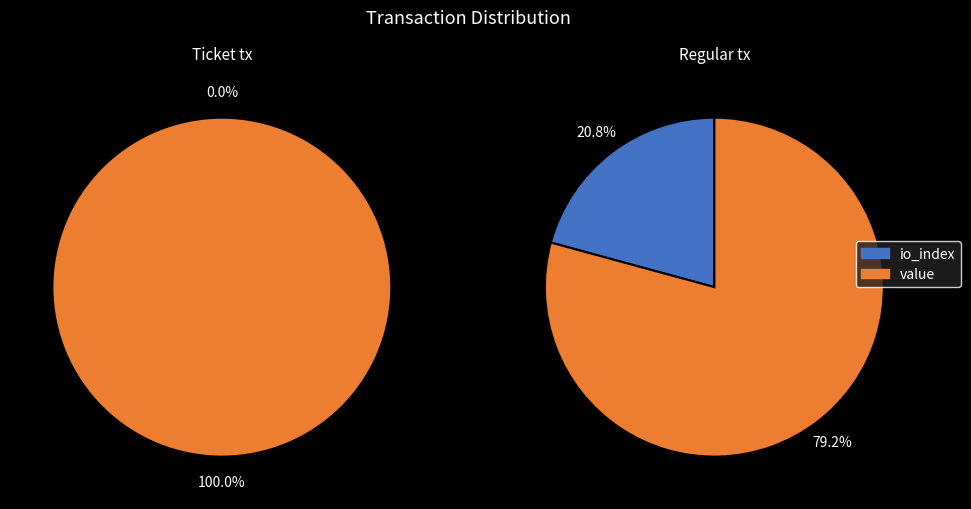

Rank the series by their maximum value, from highest to lowest.

Ticket, Regular